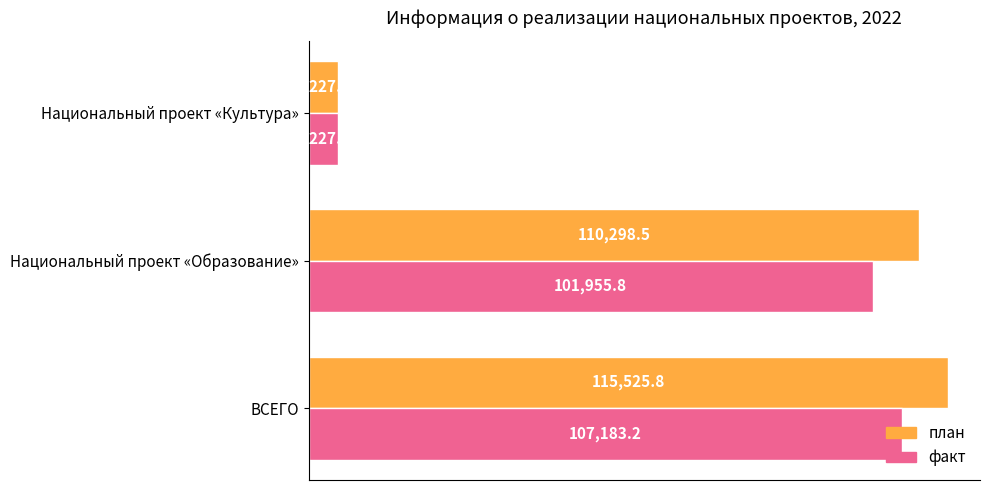

The value of план at ВСЕГО is 115525.8. True or false?

True